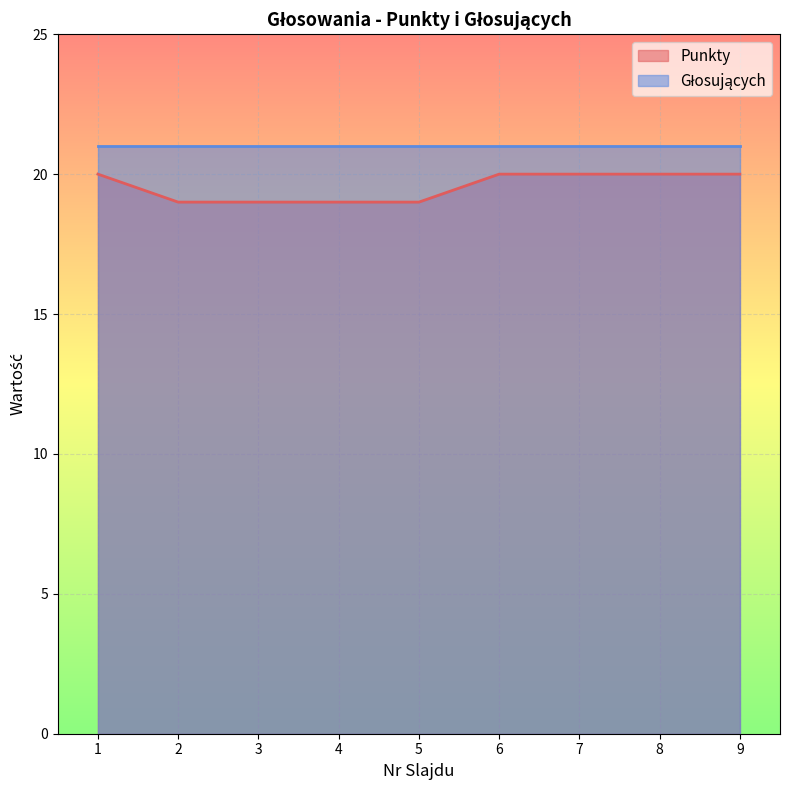

True or false: the data has more than 0 interior local peaks.

False